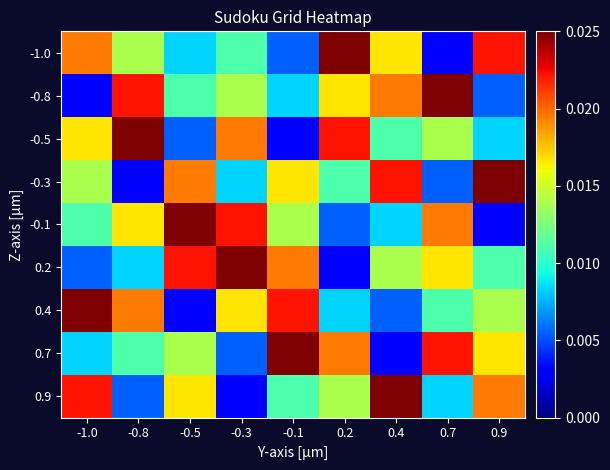

What is the total value across all series at 0.7?

0.1